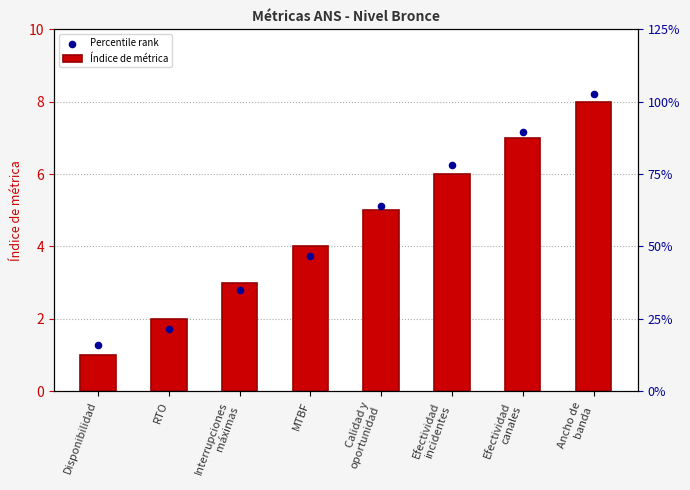

Which series has the largest total across all categories?

Percentile rank